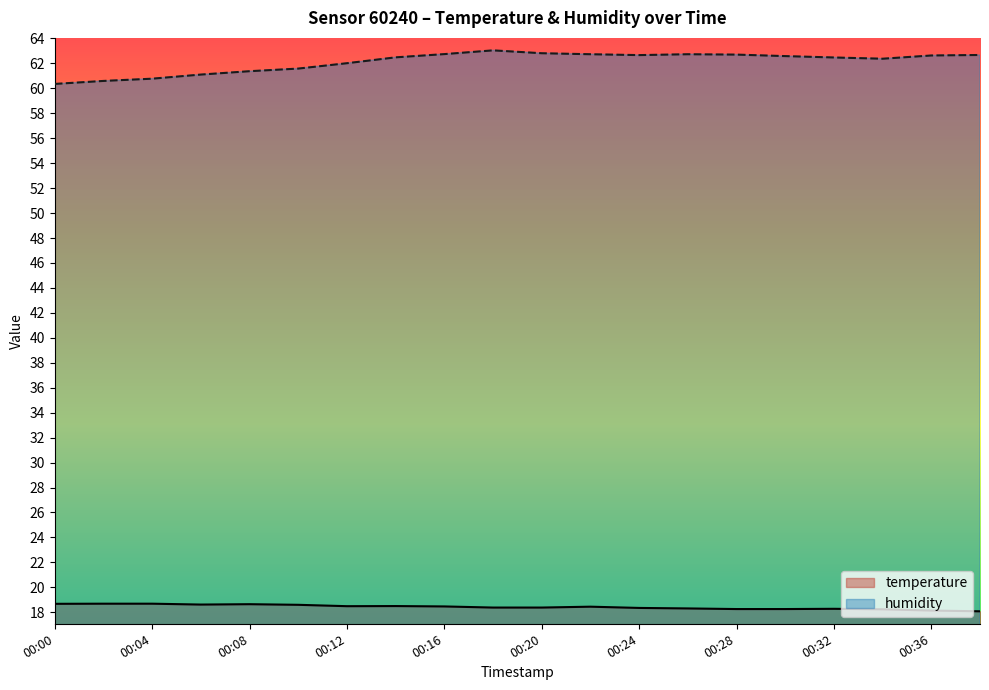

Rank the series by their maximum value, from lowest to highest.

temperature, humidity